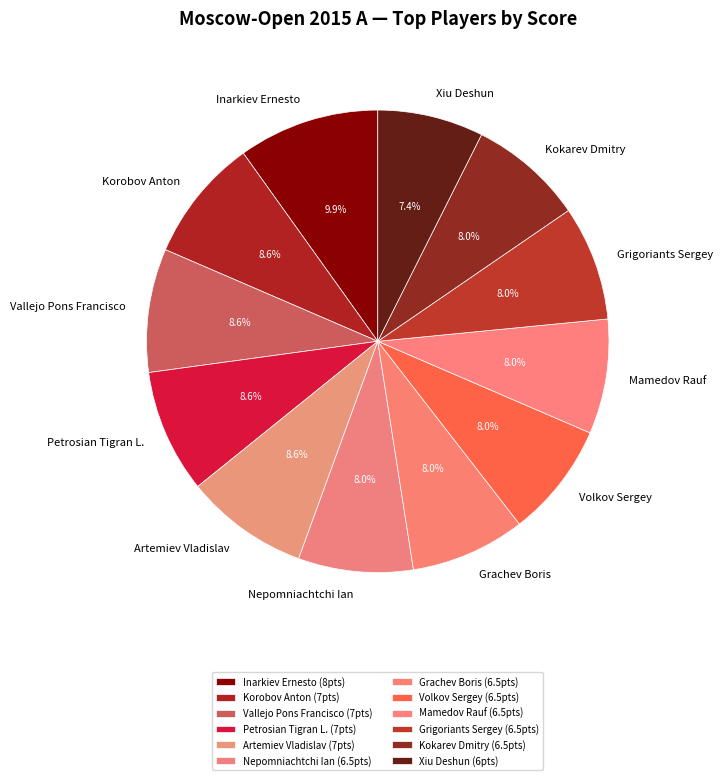

To the nearest percent, what is the average slice percentage?

8%